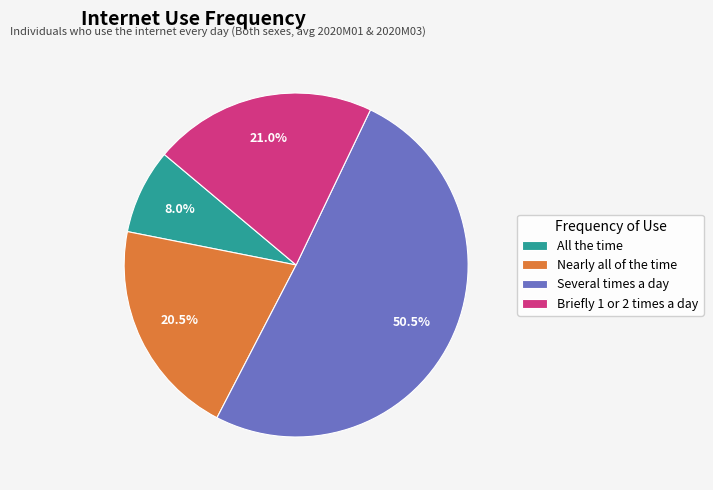

Does Nearly all of the time account for over 50% of the chart?

No